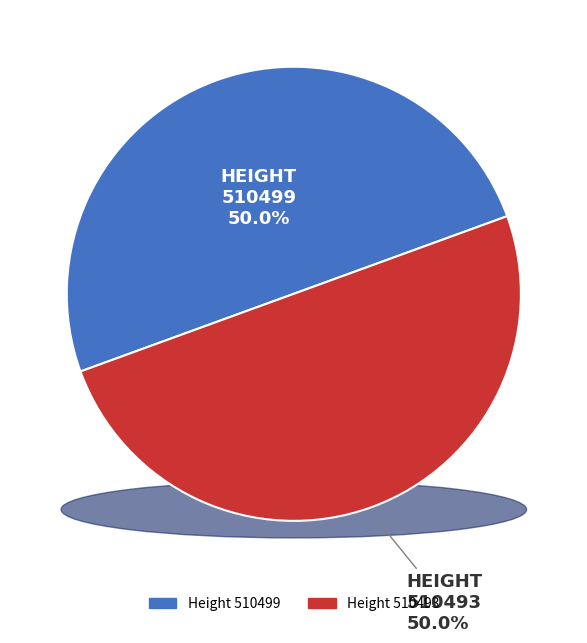

Does 510493 account for over 50% of the chart?

No